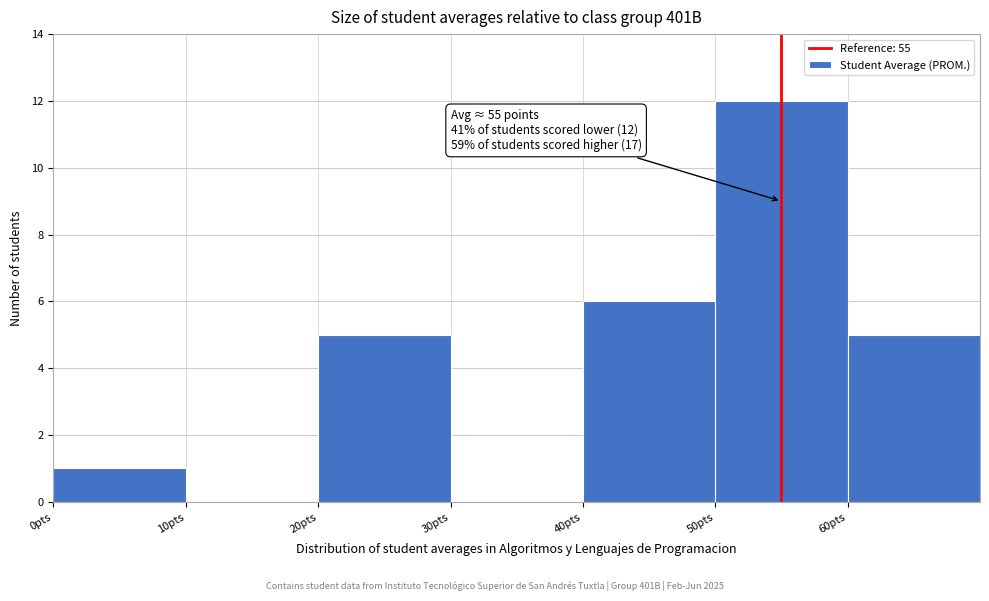

Which range on the x-axis has the tallest bar?

50 to 60